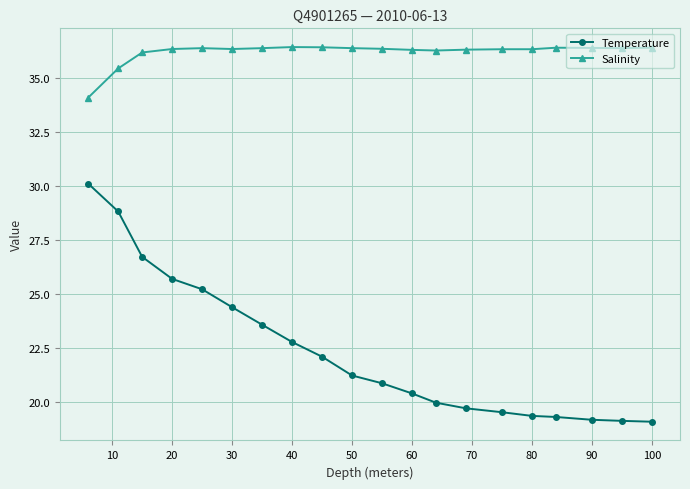

Rank the series by their average value, from highest to lowest.

Salinity, Temperature